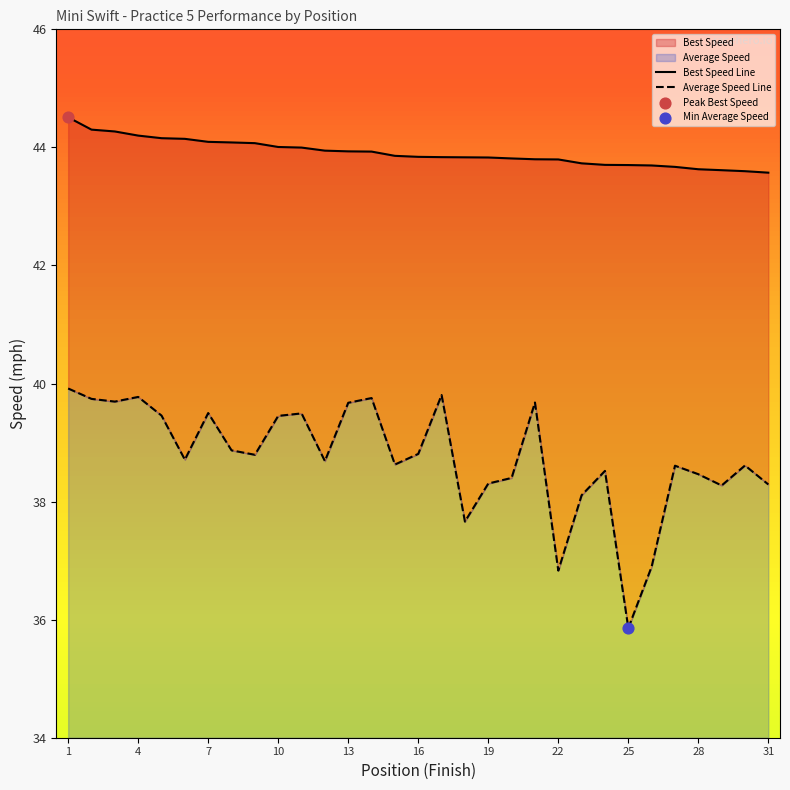

At how many categories does at least one series exceed 38?

31